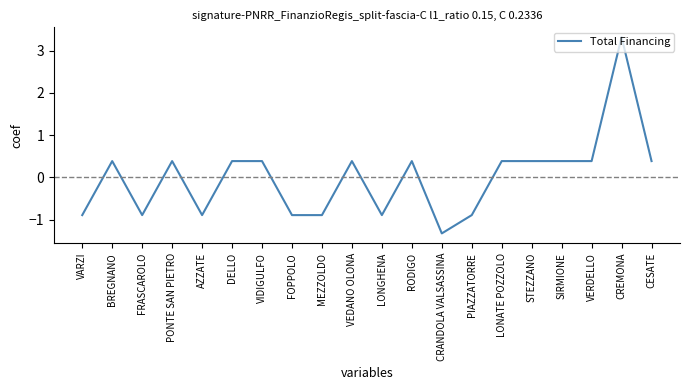

At which label does the data first exceed 0?

BREGNANO